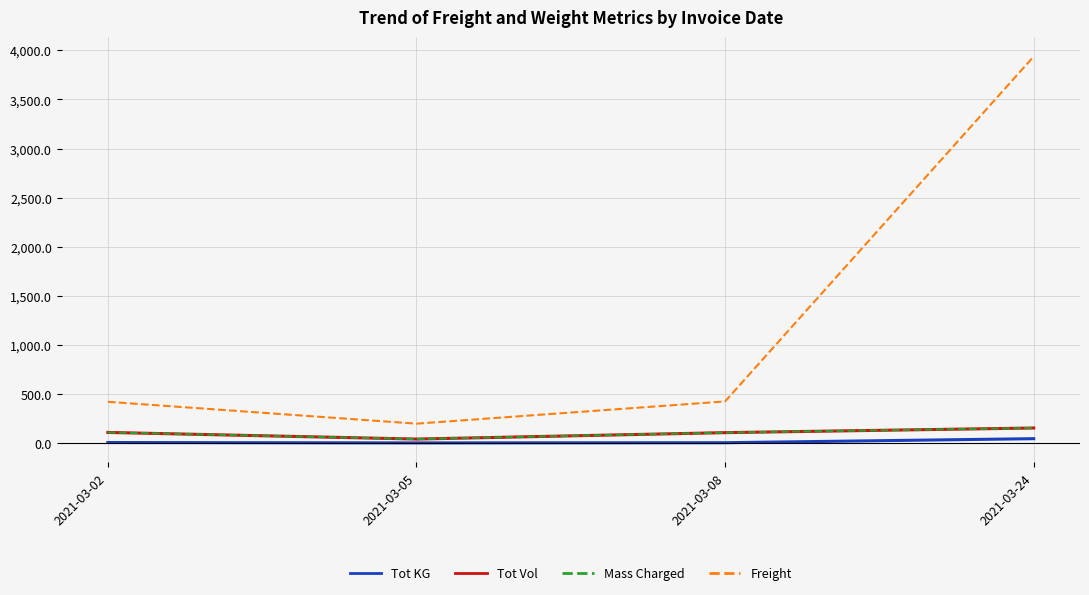

Is the value of Mass Charged at 2021-03-08 greater than the value of Tot KG at 2021-03-05?

Yes